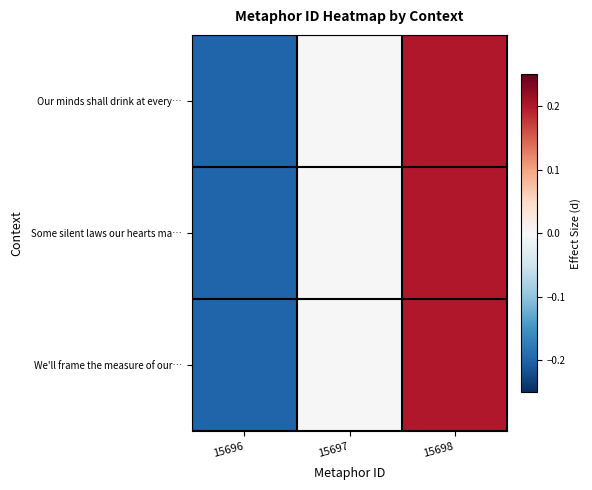

At 15696, list the series in order from smallest to largest.

Our minds shall drink at every…, Some silent laws our hearts ma…, We'll frame the measure of our…